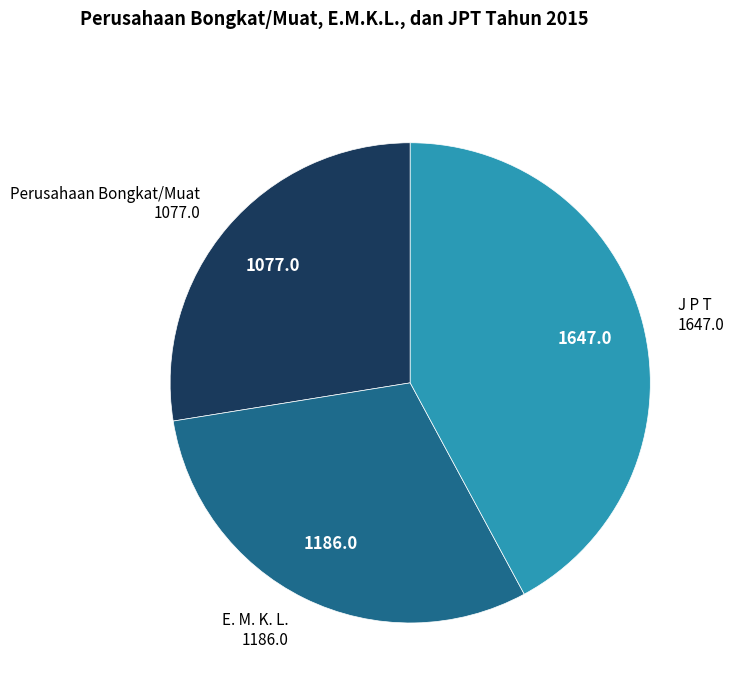

How many slices are in this pie chart?

3